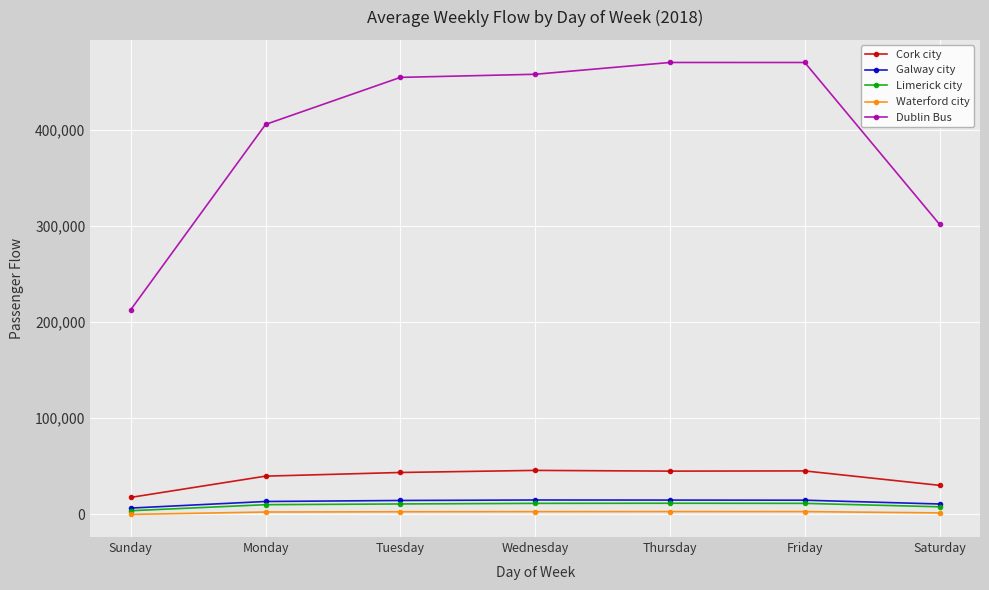

True or false: Dublin Bus and Galway city cross at least once.

False